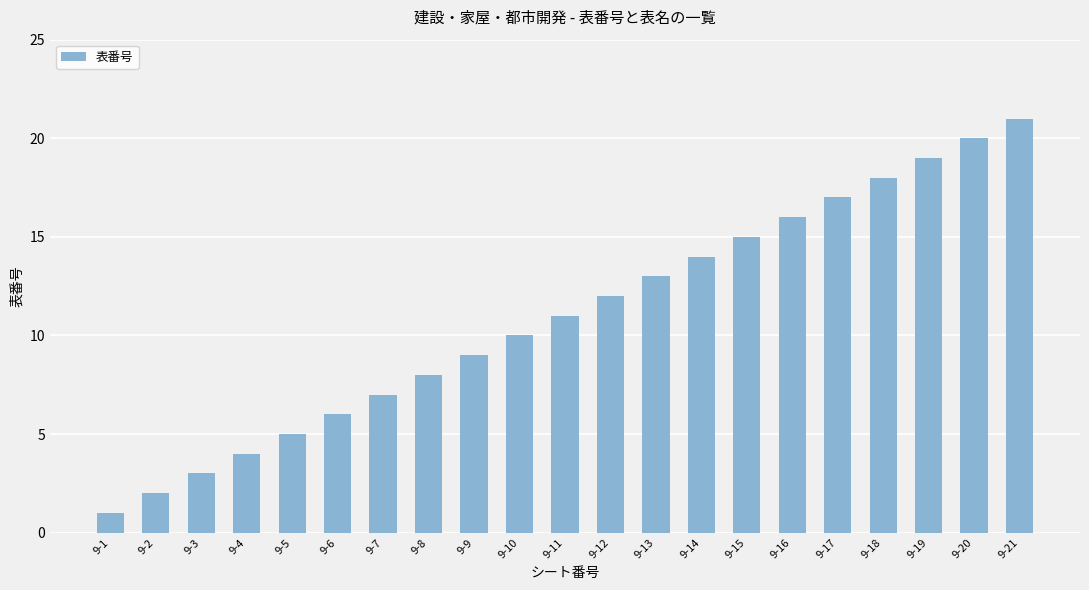

Approximately how many times larger is the value at 9-18 compared to 9-11?

1.6